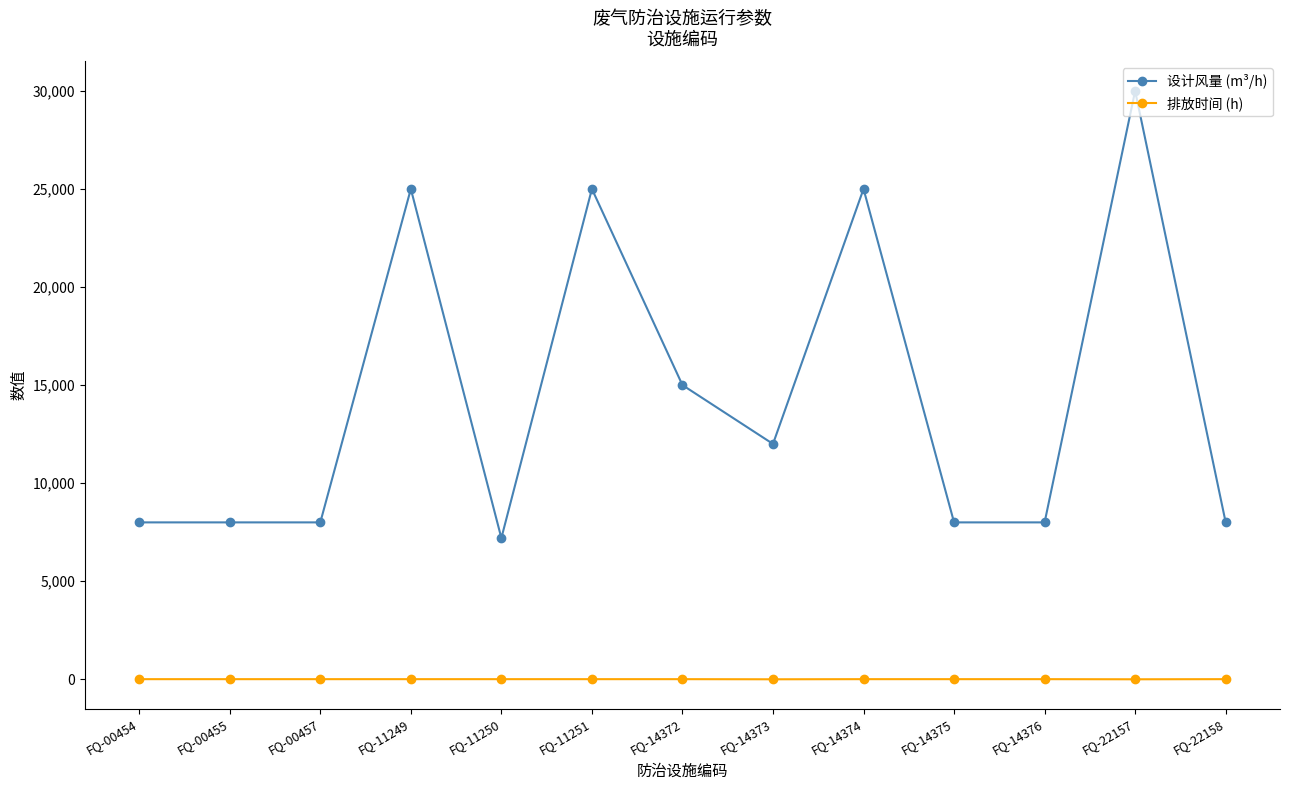

What is the value of the 设计风量 (m³/h) point at the 8th from the left?

12000.0